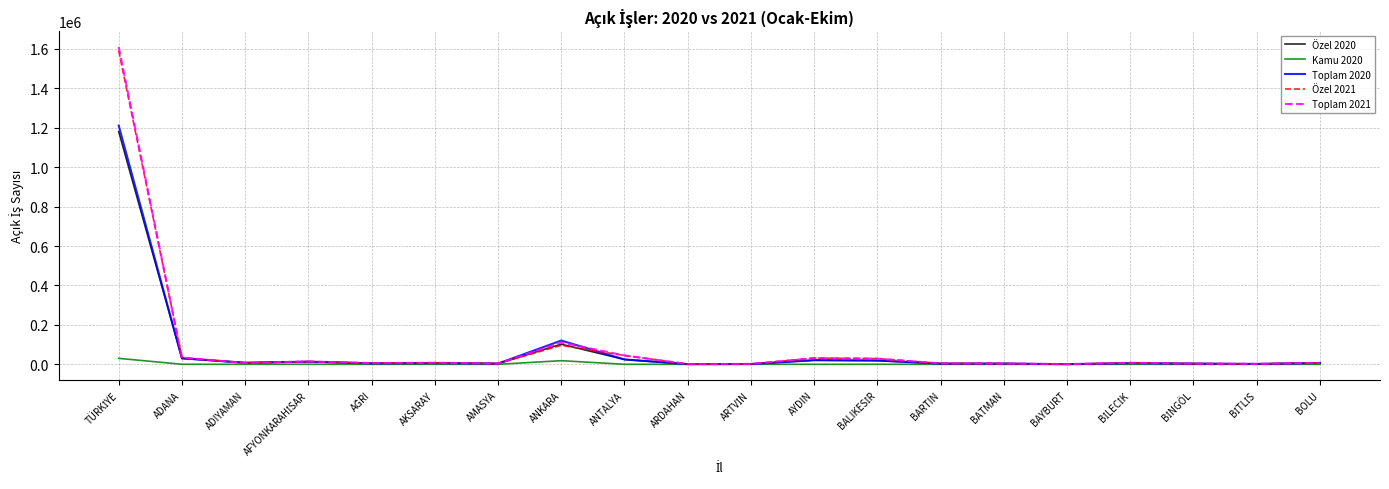

What position from the right is BOLU?

1